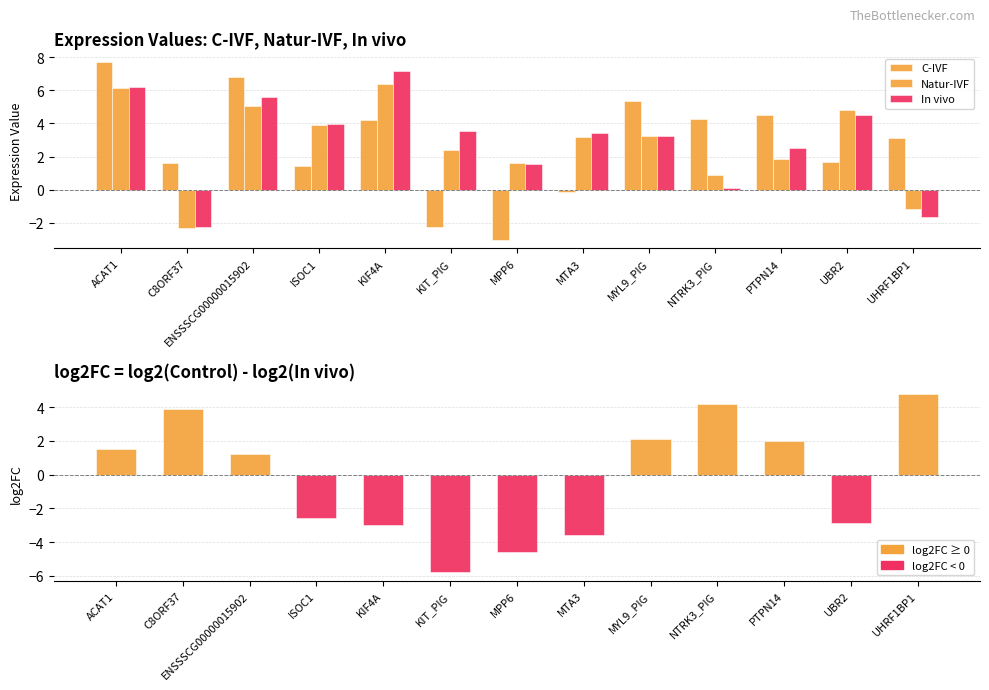

At which label does log2FC first exceed 1?

ACAT1